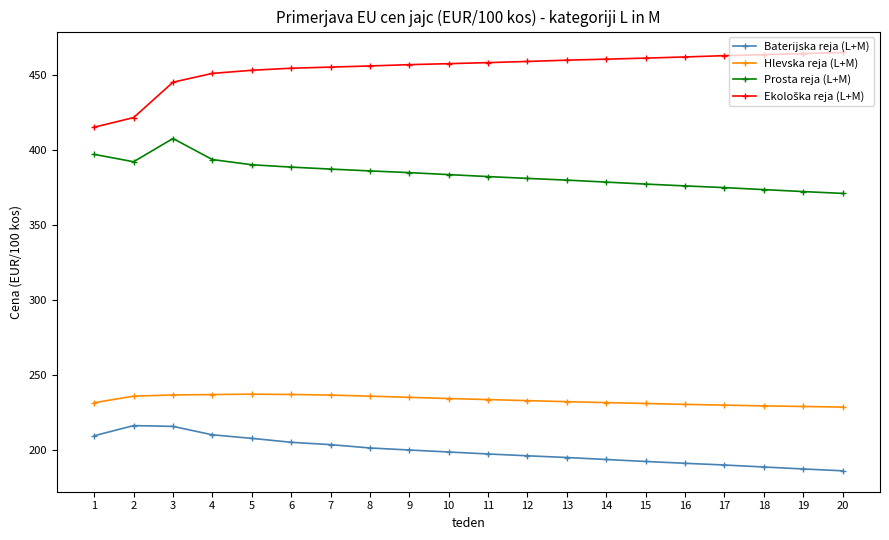

True or false: Baterijska reja (L+M) and Prosta reja (L+M) intersect in this chart.

False